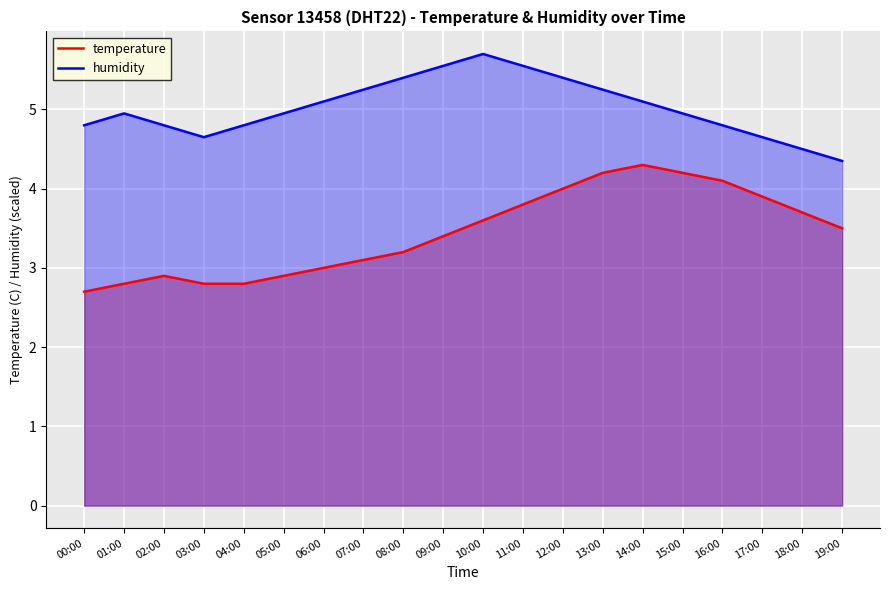

What are all the series names shown in the legend?

temperature, humidity